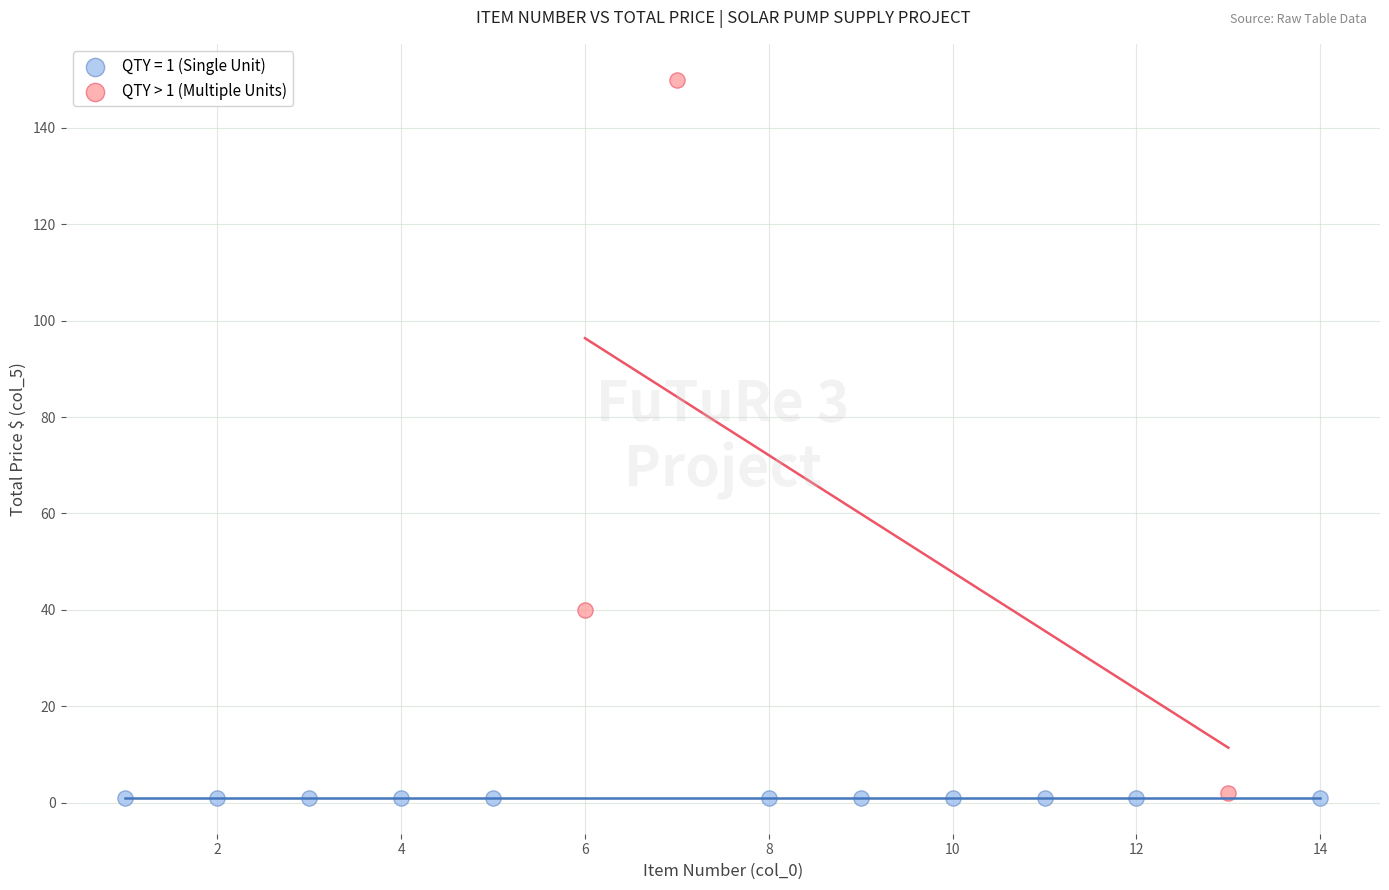

Which series reaches the maximum Y coordinate?

QTY > 1 (Multiple Units)